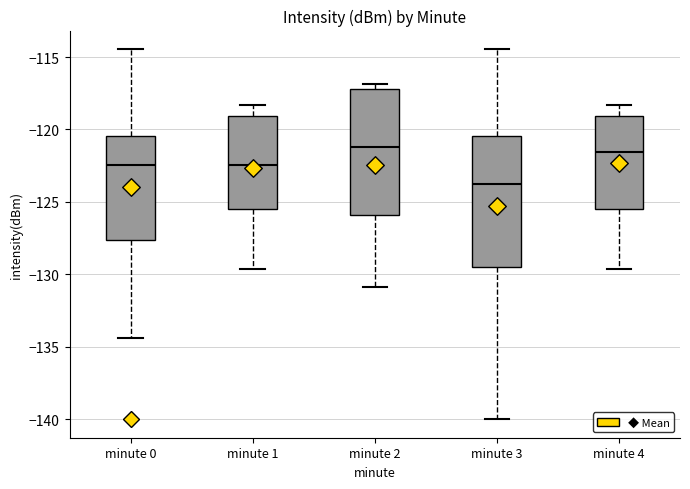

Where is the lower edge of the box for minute 1 on the y-axis? The values are not printed on the chart, so give them approximately, as read against the axis.

-125.5